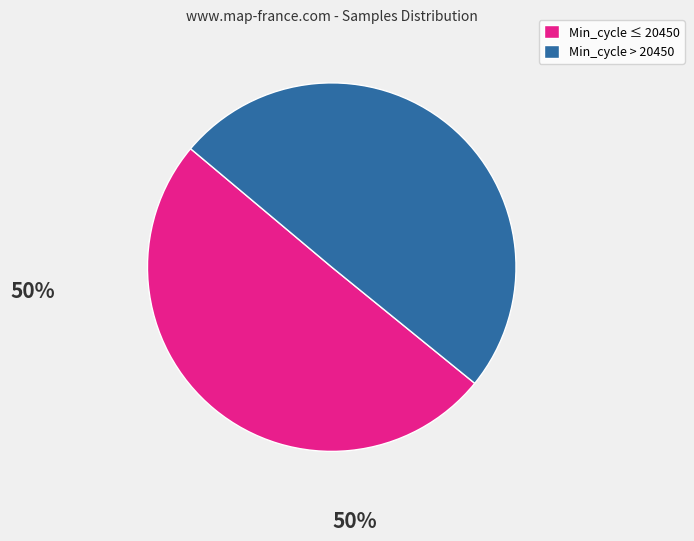

Combined, do Min_cycle > 20450 and Min_cycle ≤ 20450 account for over 50%?

Yes